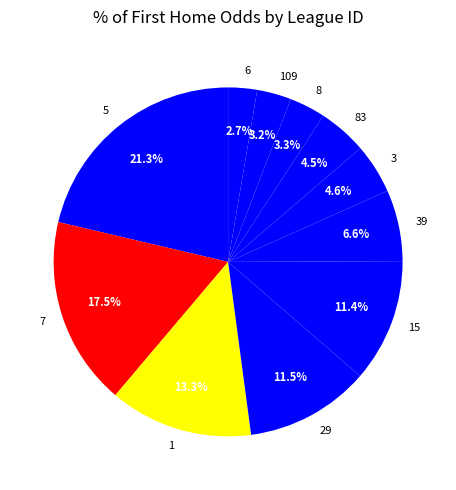

Does 6 represent more than half of the total?

No